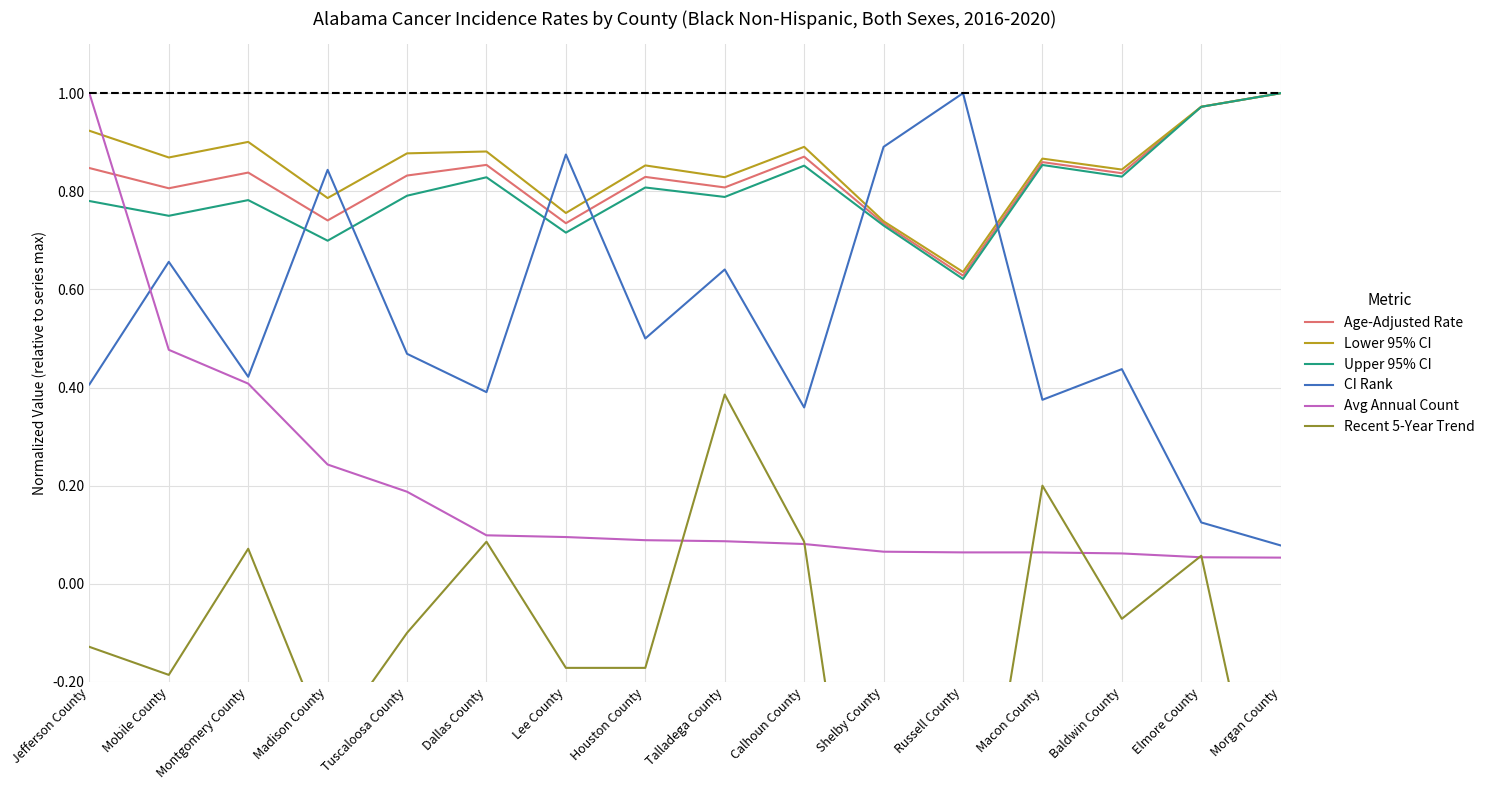

How many data points does each series have?

16